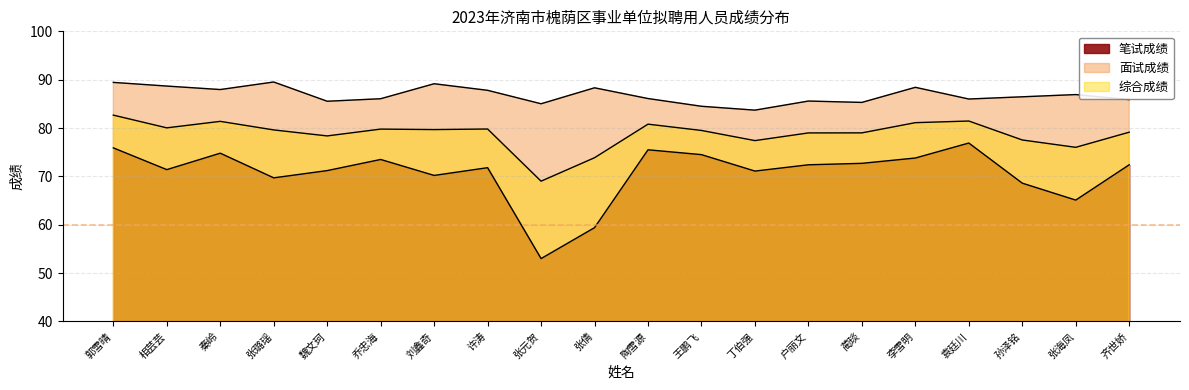

True or false: 综合成绩 has more than 0 interior local peaks.

True